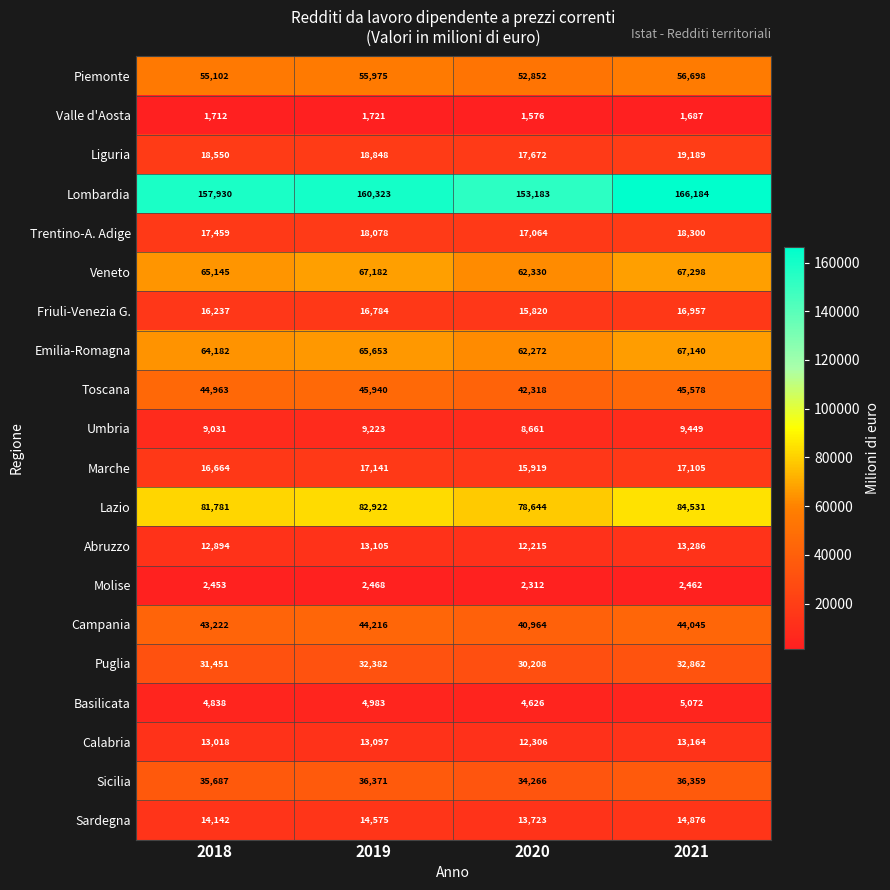

At which category does the chart reach its minimum across all series?

2020